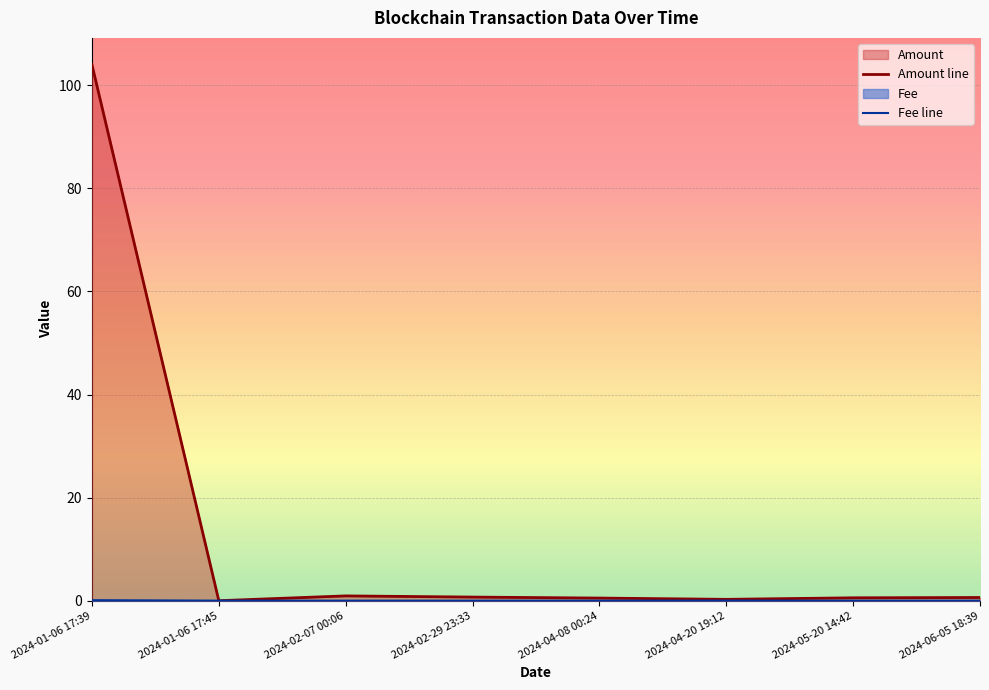

How many lines are shown in the chart?

2